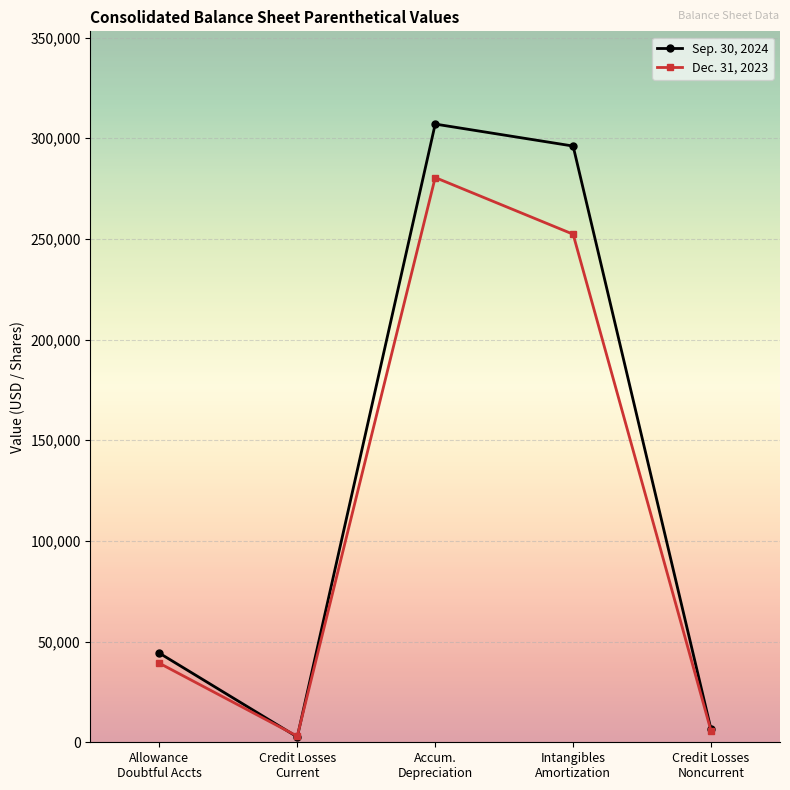

In Dec. 31, 2023, how many points are higher than both neighbors (excluding endpoints)?

1